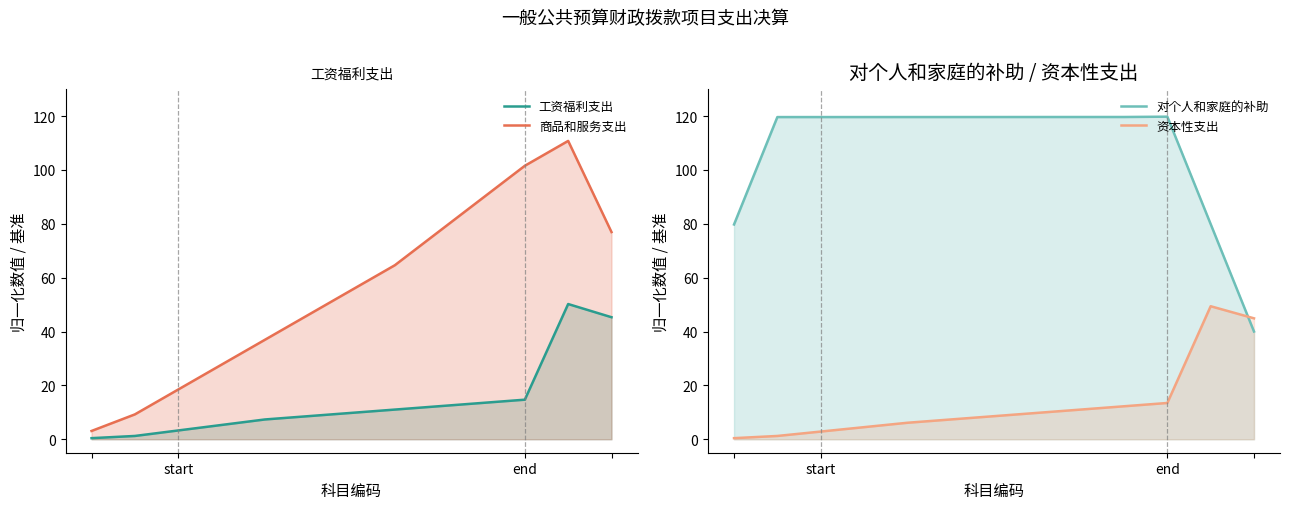

How many lines are shown in the chart?

4